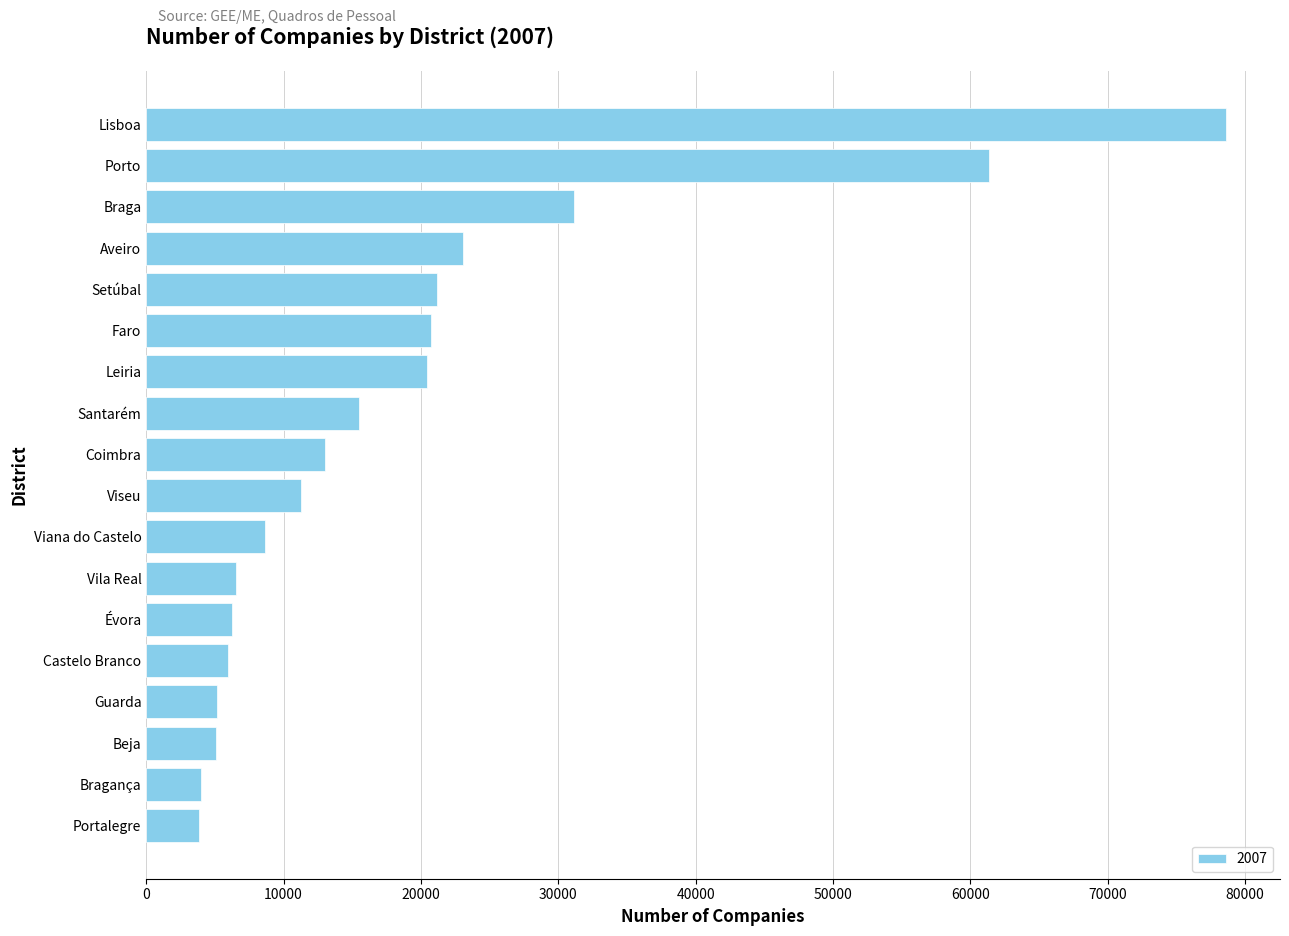

Where is the data nearest to the value 41228?

Braga